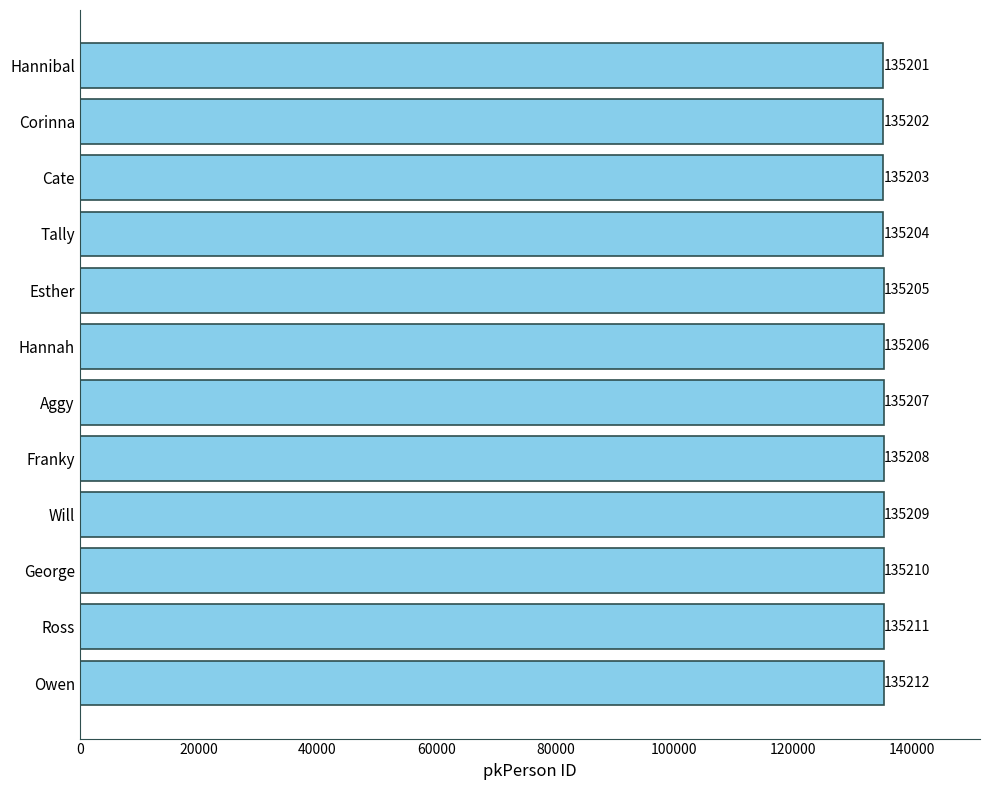

The value at George is 36551. True or false?

False